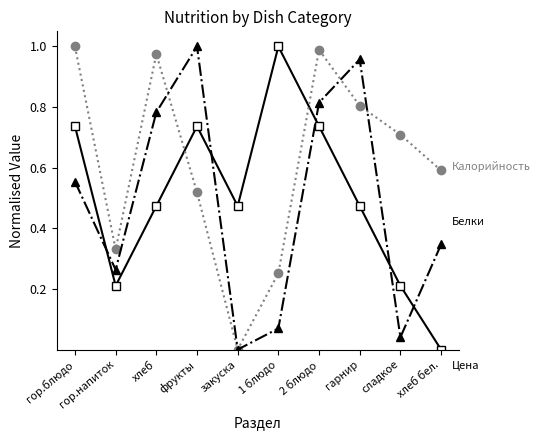

At which category is the sum across all series the highest?

2 блюдо